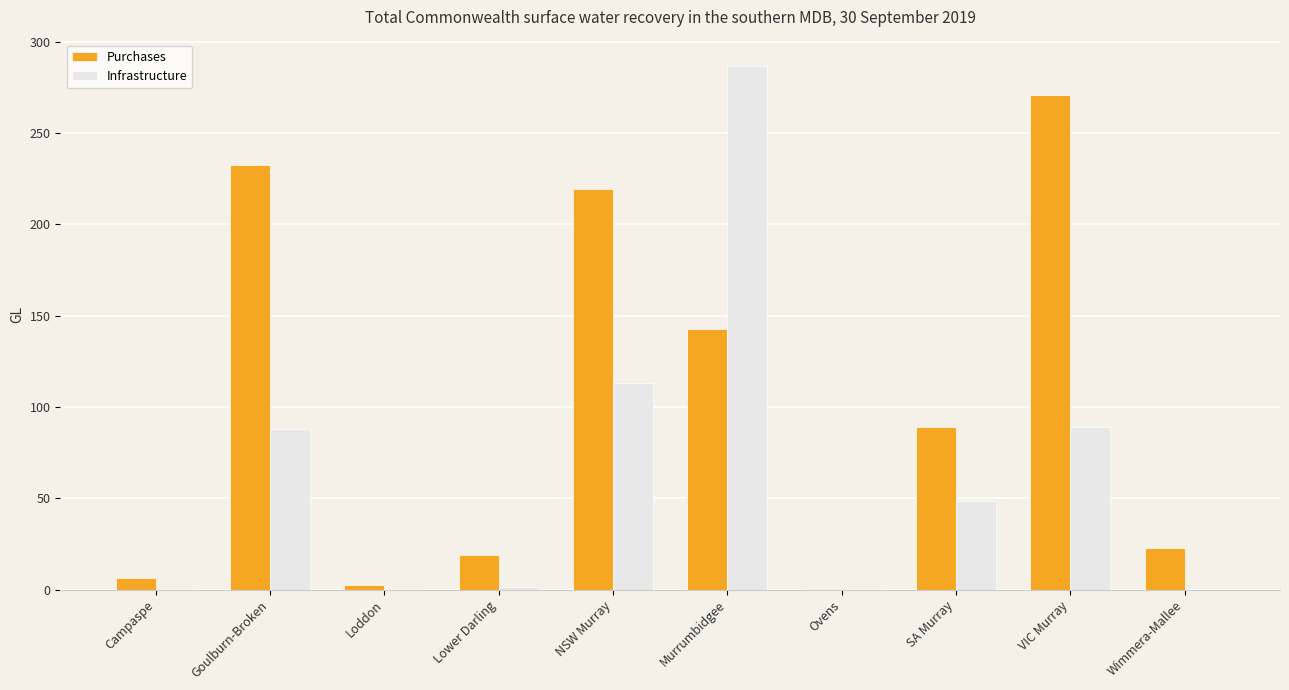

What are all the series names shown in the legend?

Purchases, Infrastructure